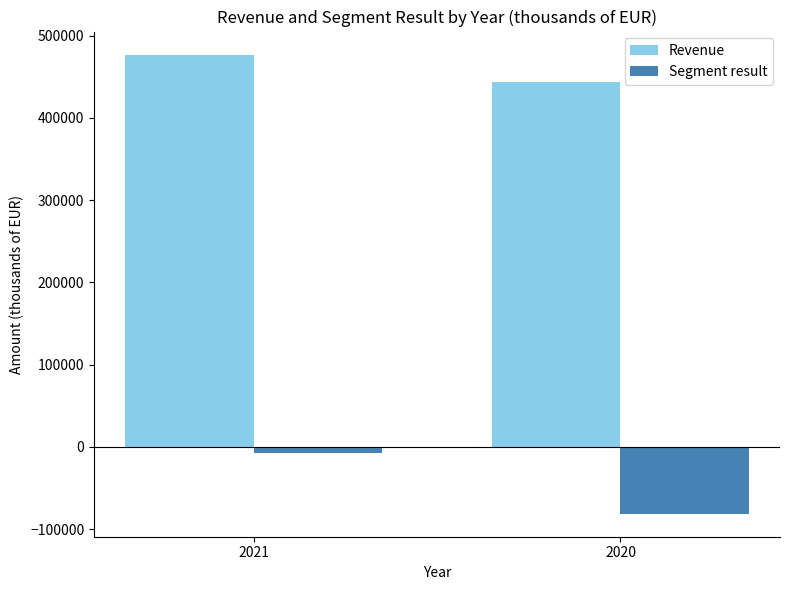

Does the chart contain any negative values?

Yes